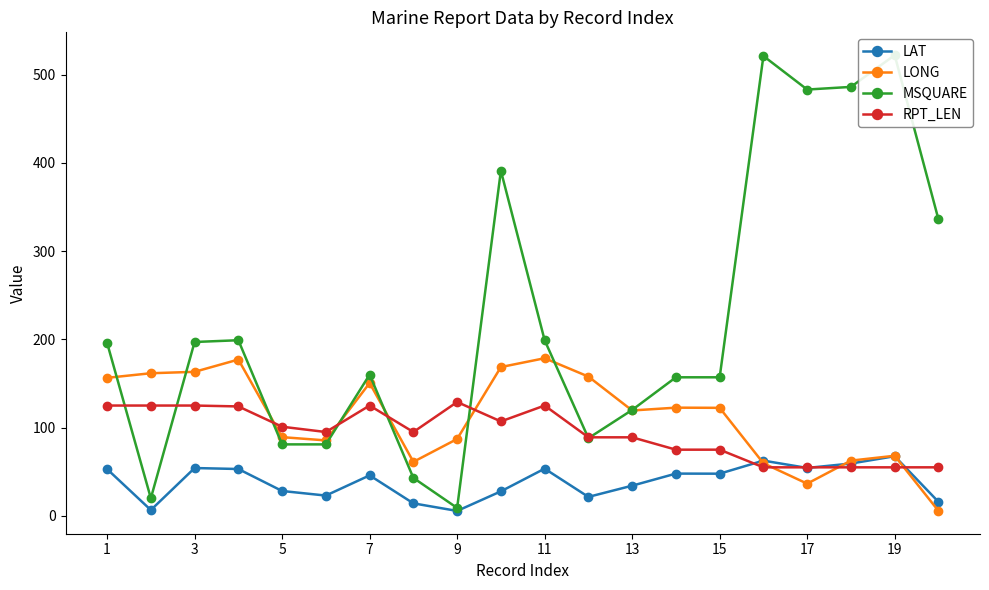

Read the LONG value at 1.

156.4